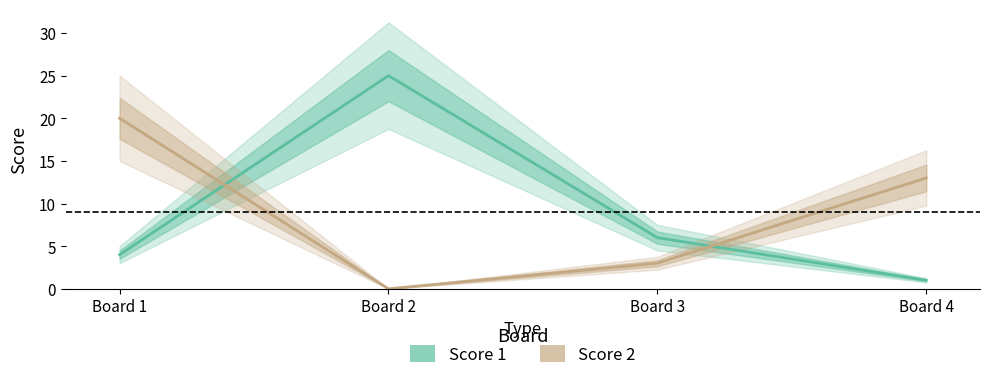

What is the value of the Score 1 point at the 2nd from the left?

25